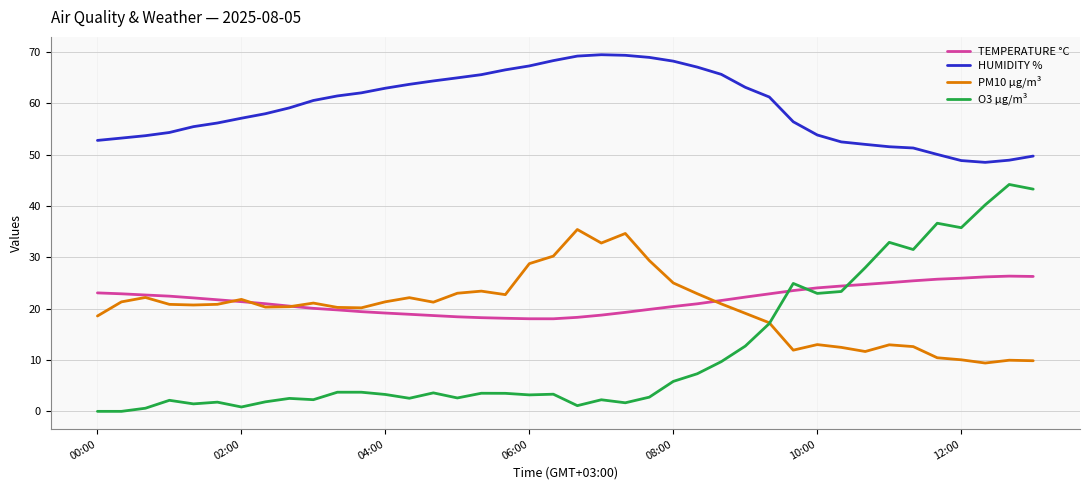

What is the maximum value for TEMPERATURE °C?

26.3